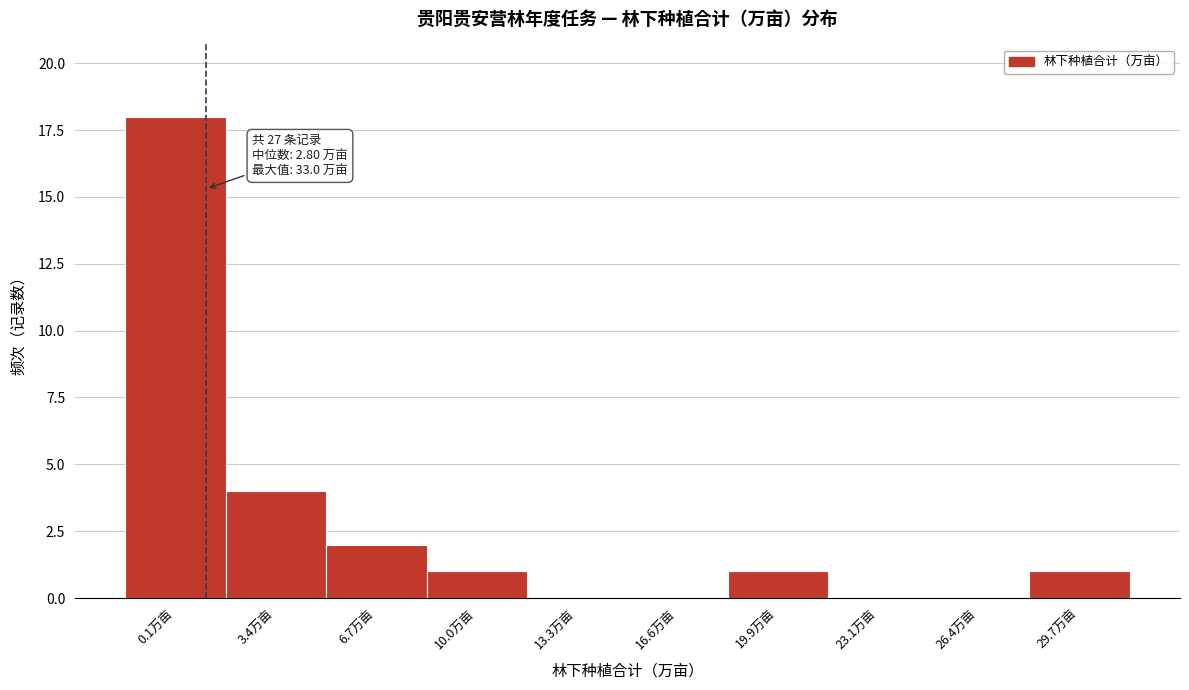

Reading left to right, what are all the values shown in this chart?

0.1万亩=18	3.4万亩=4	6.7万亩=2	10.0万亩=1	13.3万亩=0	16.6万亩=0	19.9万亩=1	23.1万亩=0	26.4万亩=0	29.7万亩=1